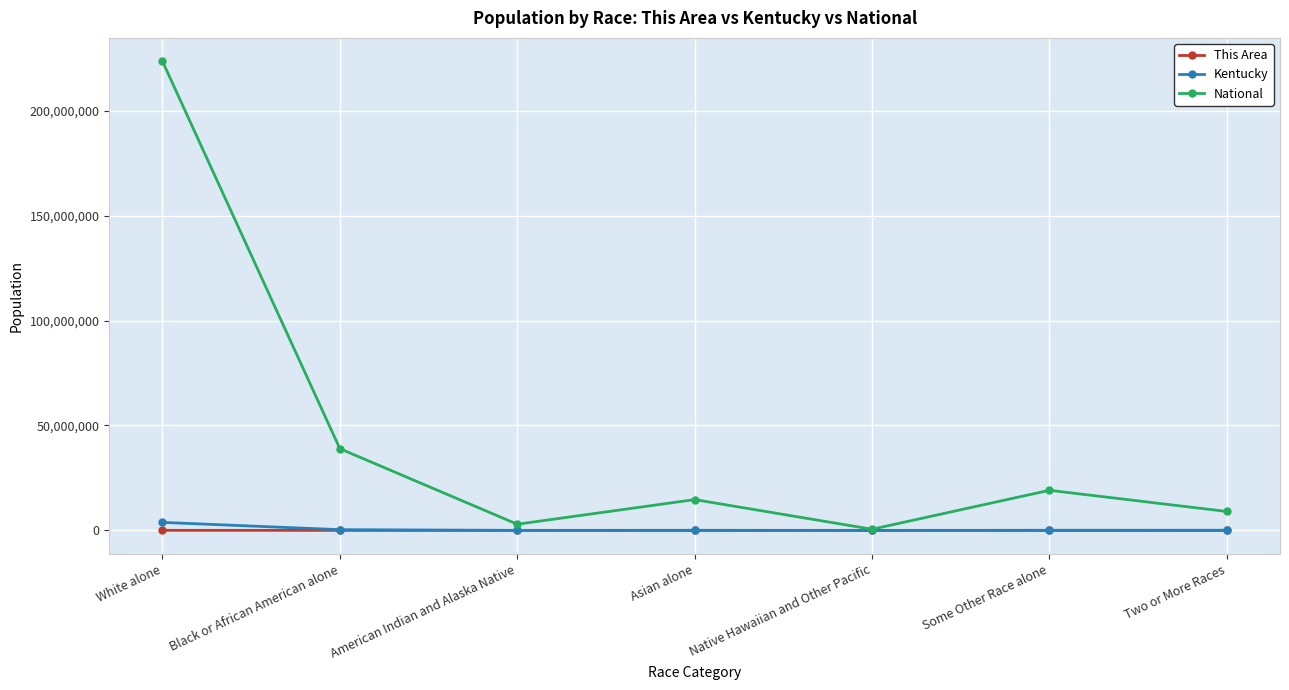

Which series has the largest total across all categories?

National